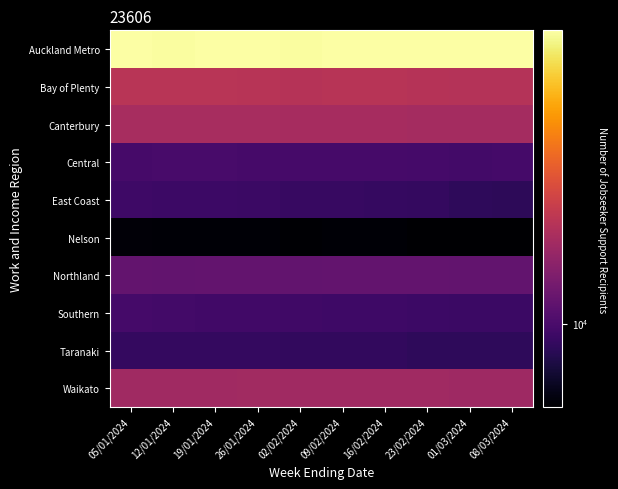

Reading right to left, transcribe all the data shown in this chart.

Auckland Metro: 08/03/2024=67443	01/03/2024=67197	23/02/2024=67494	16/02/2024=67416	09/02/2024=67185	02/02/2024=66624	26/01/2024=67389	19/01/2024=67080	12/01/2024=66804	05/01/2024=67038
Bay of Plenty: 08/03/2024=18999	01/03/2024=19041	23/02/2024=19200	16/02/2024=19350	09/02/2024=19338	02/02/2024=19161	26/01/2024=19377	19/01/2024=19437	12/01/2024=19422	05/01/2024=19548
Canterbury: 08/03/2024=17175	01/03/2024=17163	23/02/2024=17295	16/02/2024=17466	09/02/2024=17469	02/02/2024=17370	26/01/2024=17577	19/01/2024=17550	12/01/2024=17550	05/01/2024=17589
Central: 08/03/2024=9696	01/03/2024=9627	23/02/2024=9726	16/02/2024=9768	09/02/2024=9765	02/02/2024=9744	26/01/2024=9801	19/01/2024=9867	12/01/2024=9864	05/01/2024=9822
East Coast: 08/03/2024=8508	01/03/2024=8565	23/02/2024=8775	16/02/2024=8925	09/02/2024=8994	02/02/2024=8997	26/01/2024=9156	19/01/2024=9267	12/01/2024=9249	05/01/2024=9297
Nelson: 08/03/2024=5811	01/03/2024=5805	23/02/2024=5847	16/02/2024=5931	09/02/2024=5946	02/02/2024=5886	26/01/2024=5934	19/01/2024=5925	12/01/2024=5937	05/01/2024=5982
Northland: 08/03/2024=11478	01/03/2024=11541	23/02/2024=11595	16/02/2024=11637	09/02/2024=11598	02/02/2024=11484	26/01/2024=11589	19/01/2024=11592	12/01/2024=11571	05/01/2024=11637
Southern: 08/03/2024=9114	01/03/2024=9135	23/02/2024=9264	16/02/2024=9345	09/02/2024=9357	02/02/2024=9375	26/01/2024=9480	19/01/2024=9528	12/01/2024=9621	05/01/2024=9657
Taranaki: 08/03/2024=8523	01/03/2024=8595	23/02/2024=8595	16/02/2024=8694	09/02/2024=8706	02/02/2024=8685	26/01/2024=8784	19/01/2024=8835	12/01/2024=8790	05/01/2024=8817
Waikato: 08/03/2024=16656	01/03/2024=16638	23/02/2024=16731	16/02/2024=16797	09/02/2024=16797	02/02/2024=16683	26/01/2024=16872	19/01/2024=16794	12/01/2024=16752	05/01/2024=16767